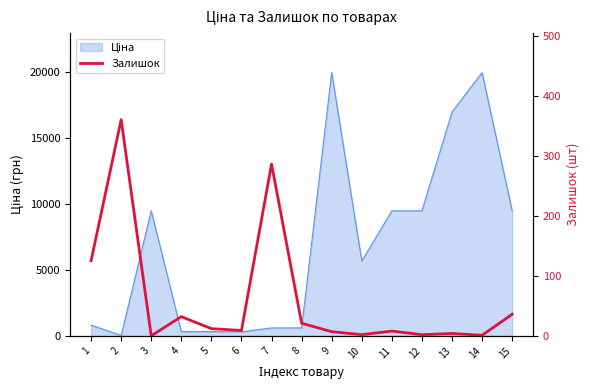

What is the change in value from 3 to 12?

+2